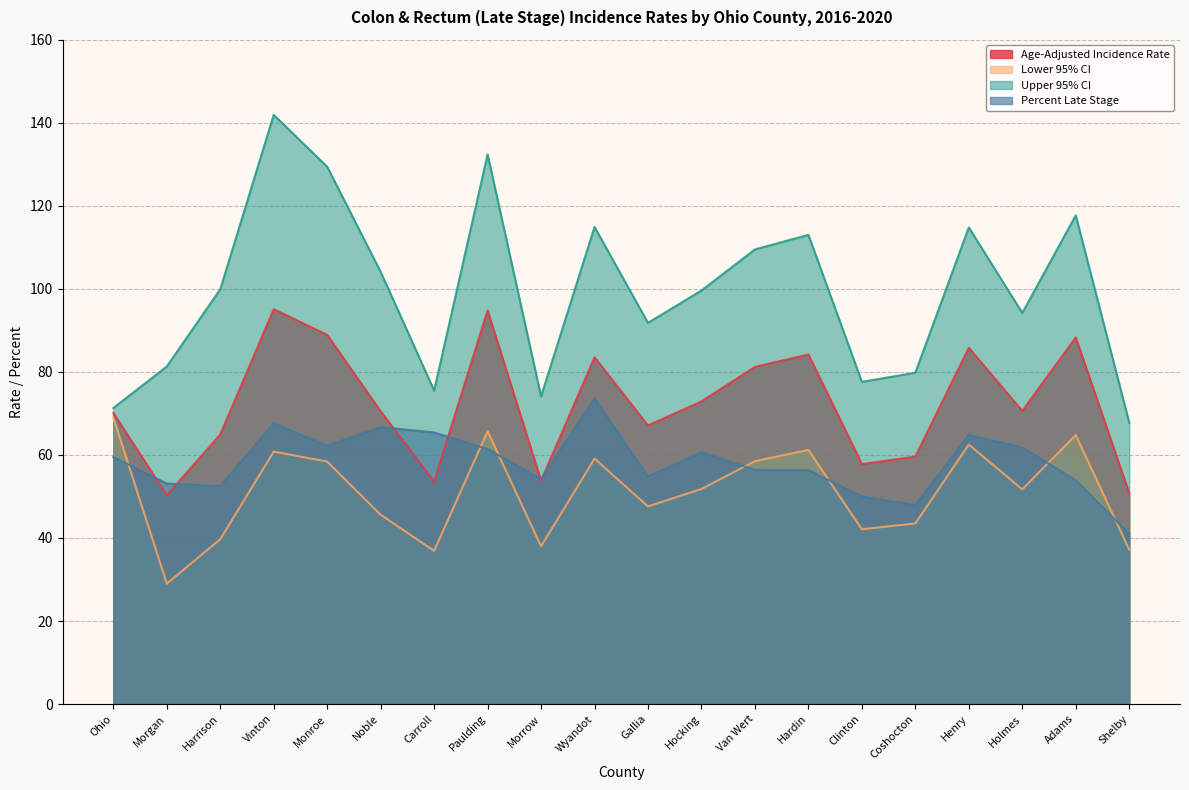

Where is Percent Late Stage nearest to the value 57?

Van Wert